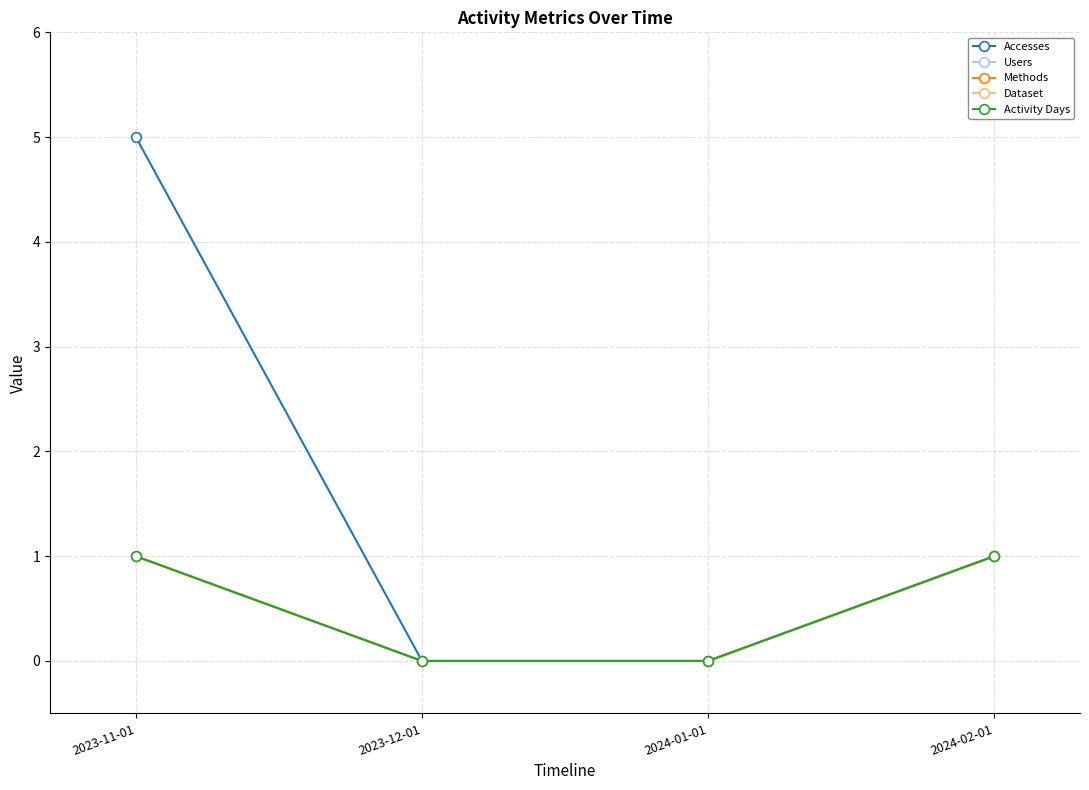

Which series has the largest range (max minus min)?

Accesses